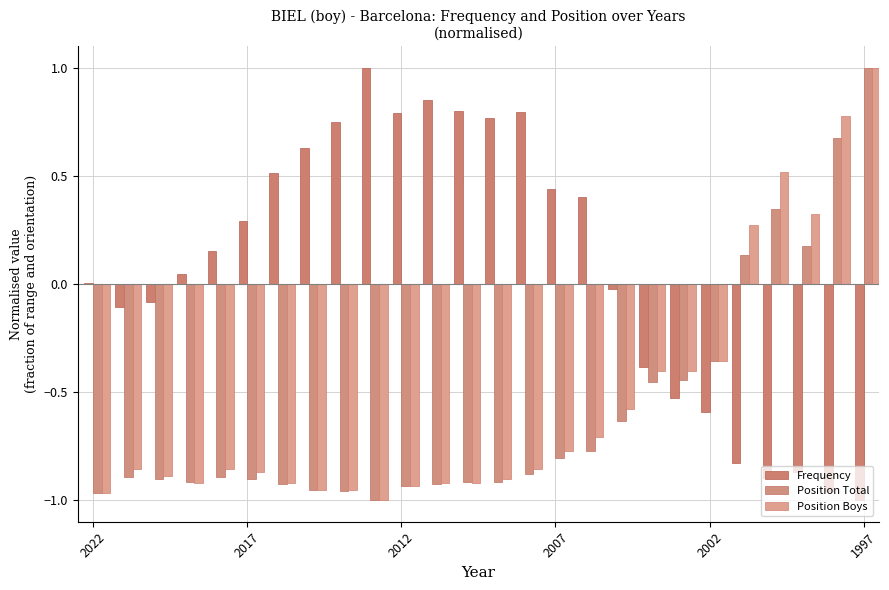

How many Position Boys values are between 0 and 1?

5